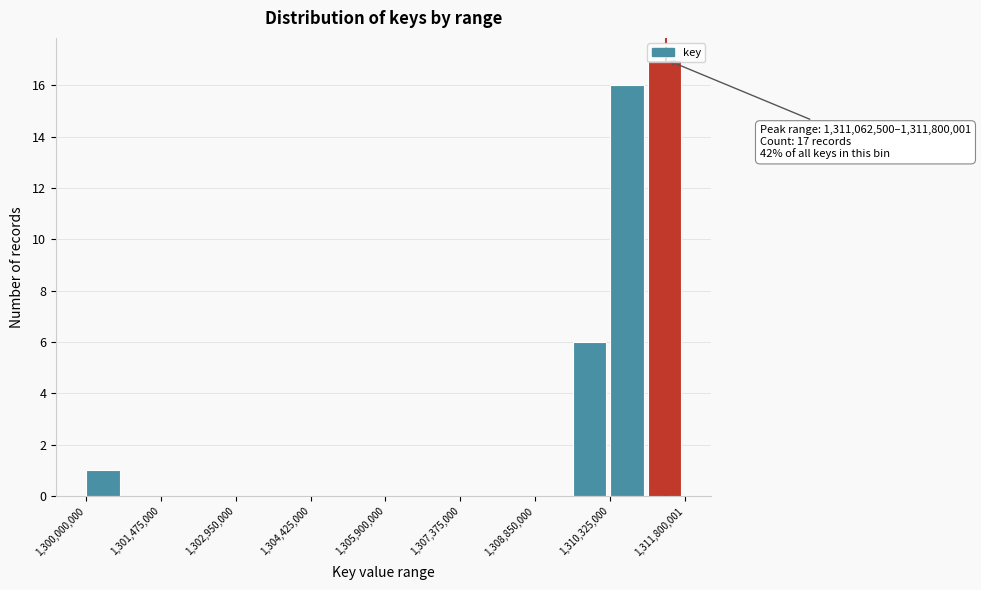

Around what value on the x-axis is the tallest bar? Give the approximate position of its centre, as read against the axis.

1311400000